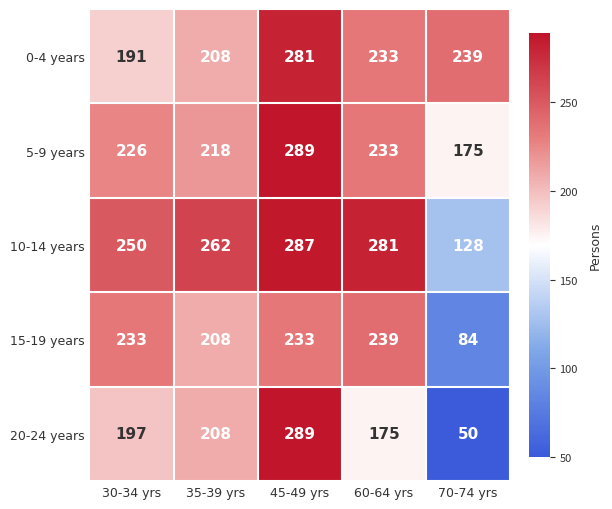

At how many categories does at least one series exceed 80?

5